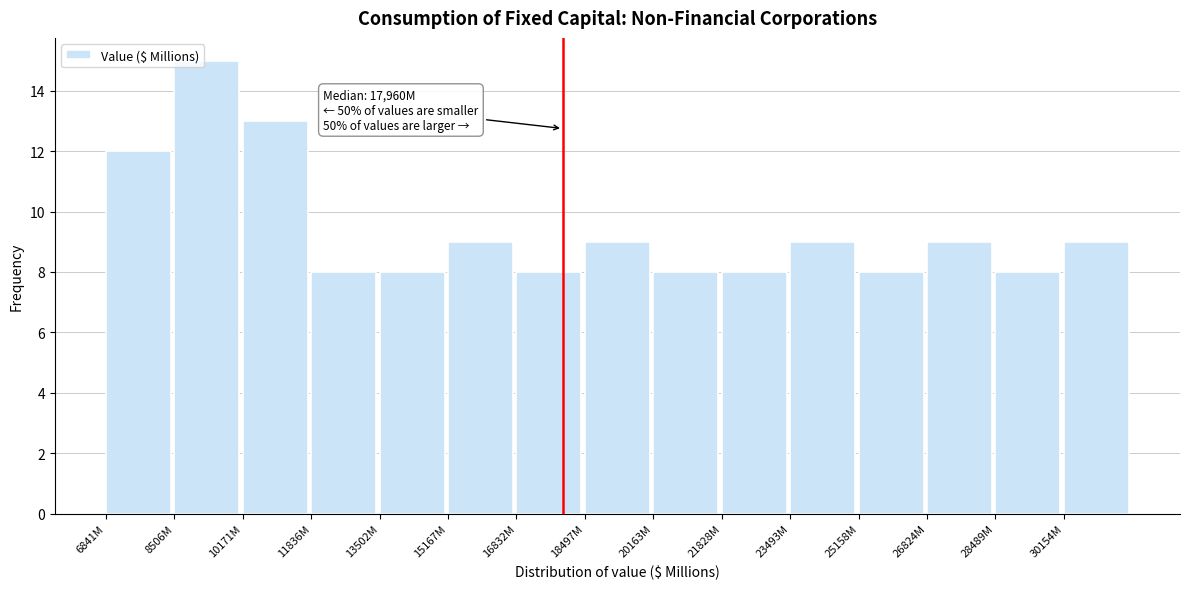

Reading left to right, list all the values displayed in this chart.

12	15	13	8	8	9	8	9	8	8	9	8	9	8	9